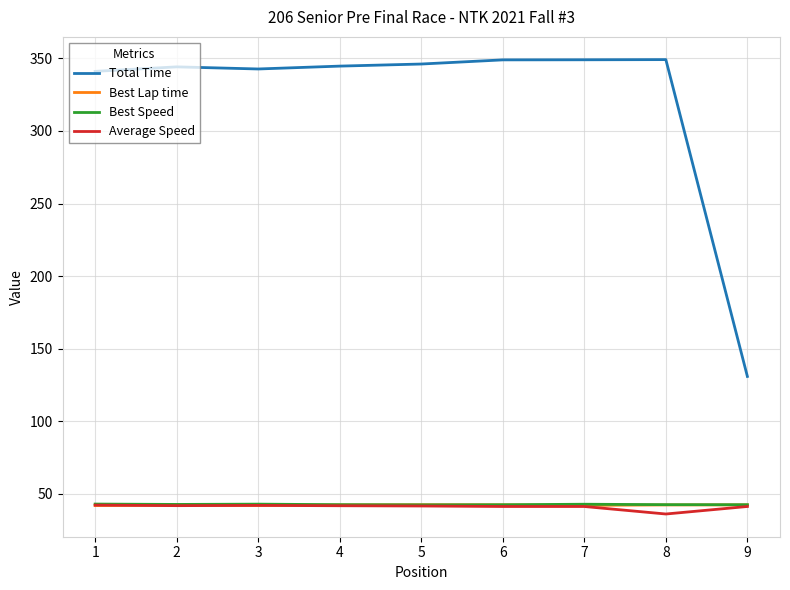

Count the number of data series in this chart.

4